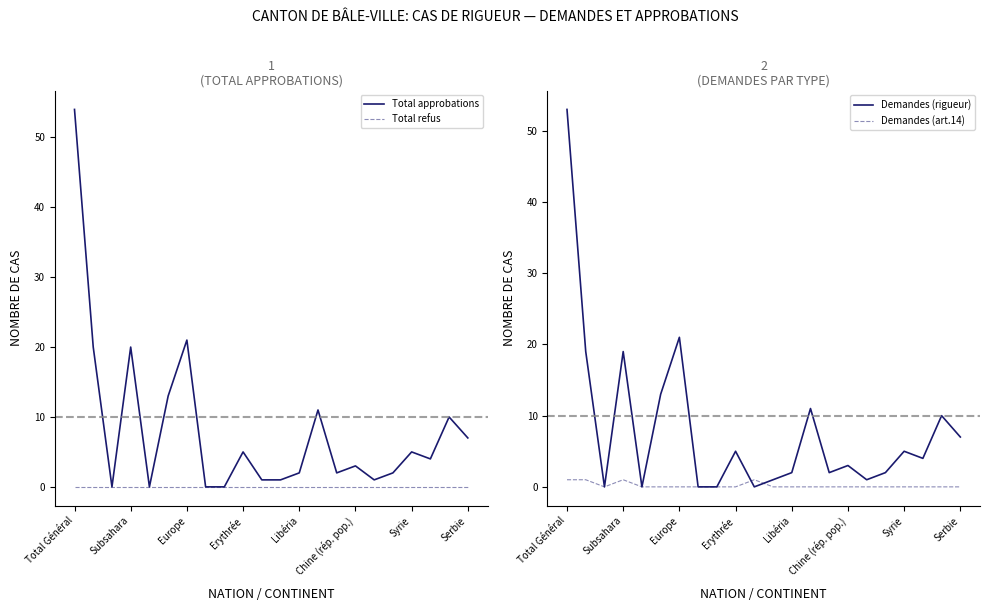

True or false: Total refus has more than 1 interior local peaks.

False